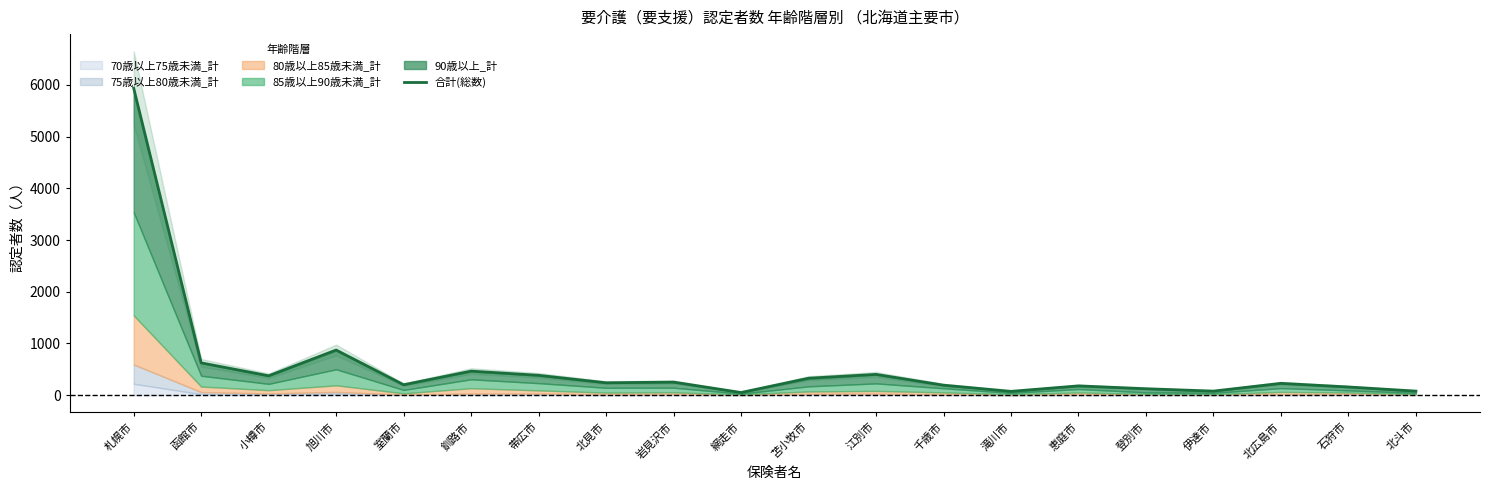

How many data points are less than 240?

10